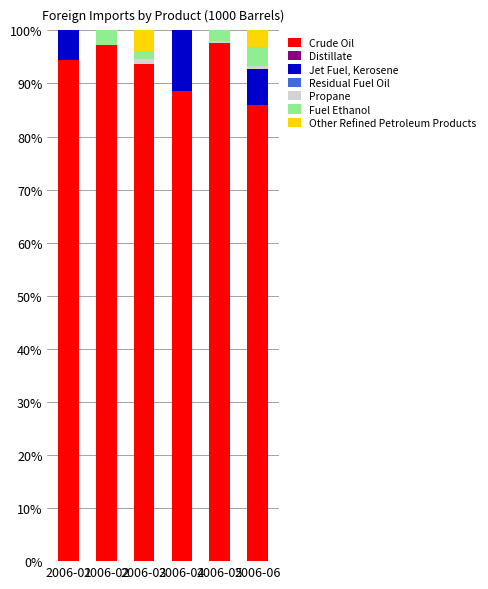

The value of Crude Oil at 2006-03 is 93.7. True or false?

True